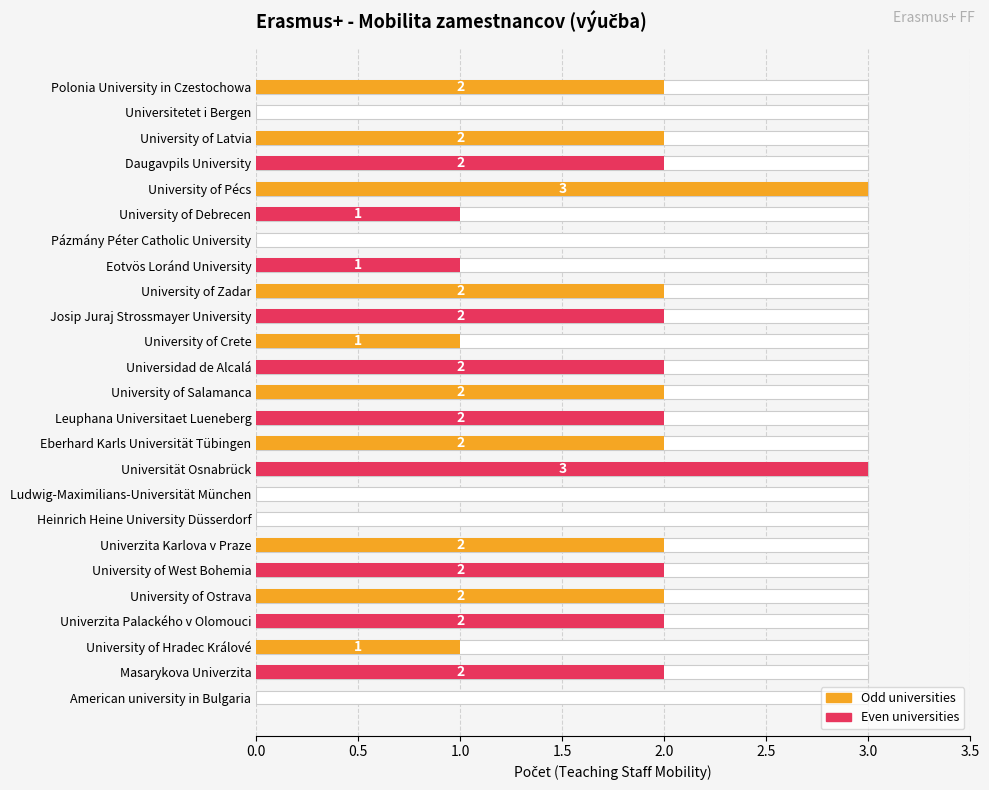

What is the value of the 25th bar from the left?

2